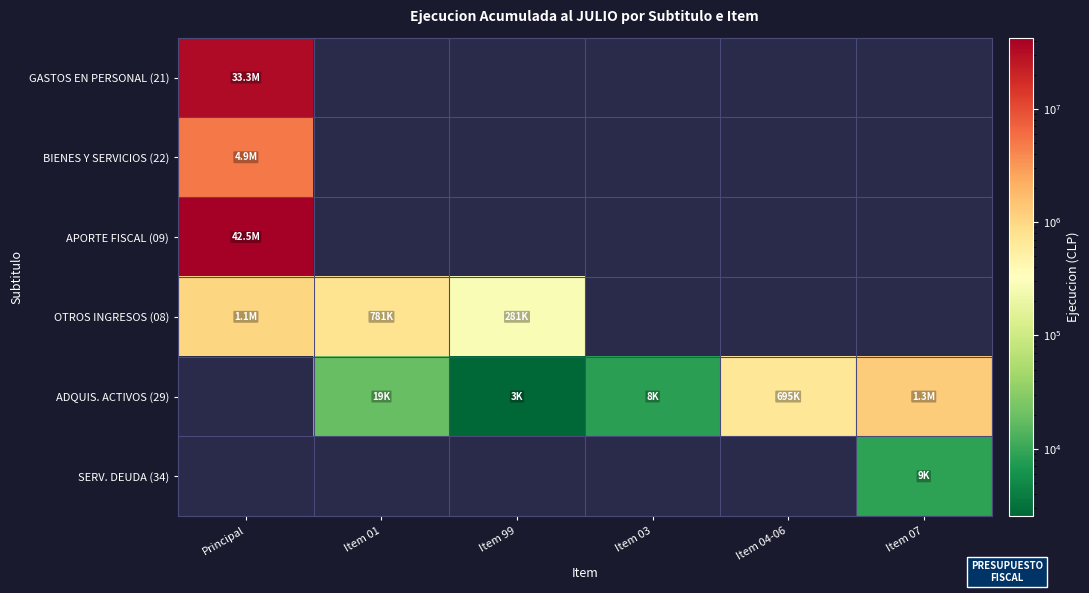

Rank the series by their maximum value, from lowest to highest.

SERV. DEUDA (34), OTROS INGRESOS (08), ADQUIS. ACTIVOS (29), BIENES Y SERVICIOS (22), GASTOS EN PERSONAL (21), APORTE FISCAL (09)